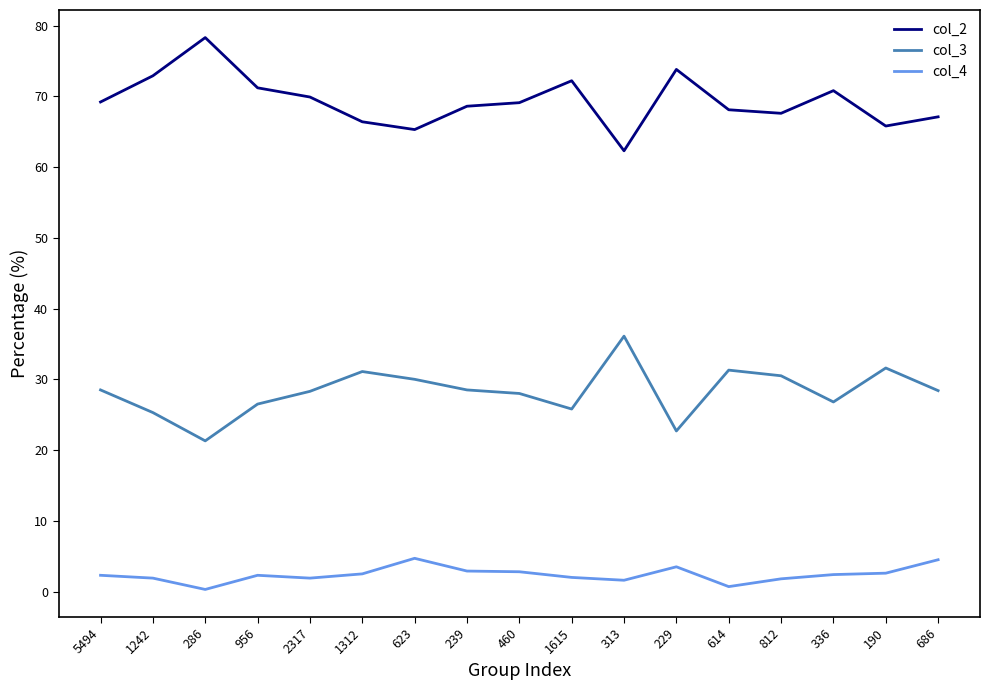

True or false: col_3 and col_4 cross at least once.

False